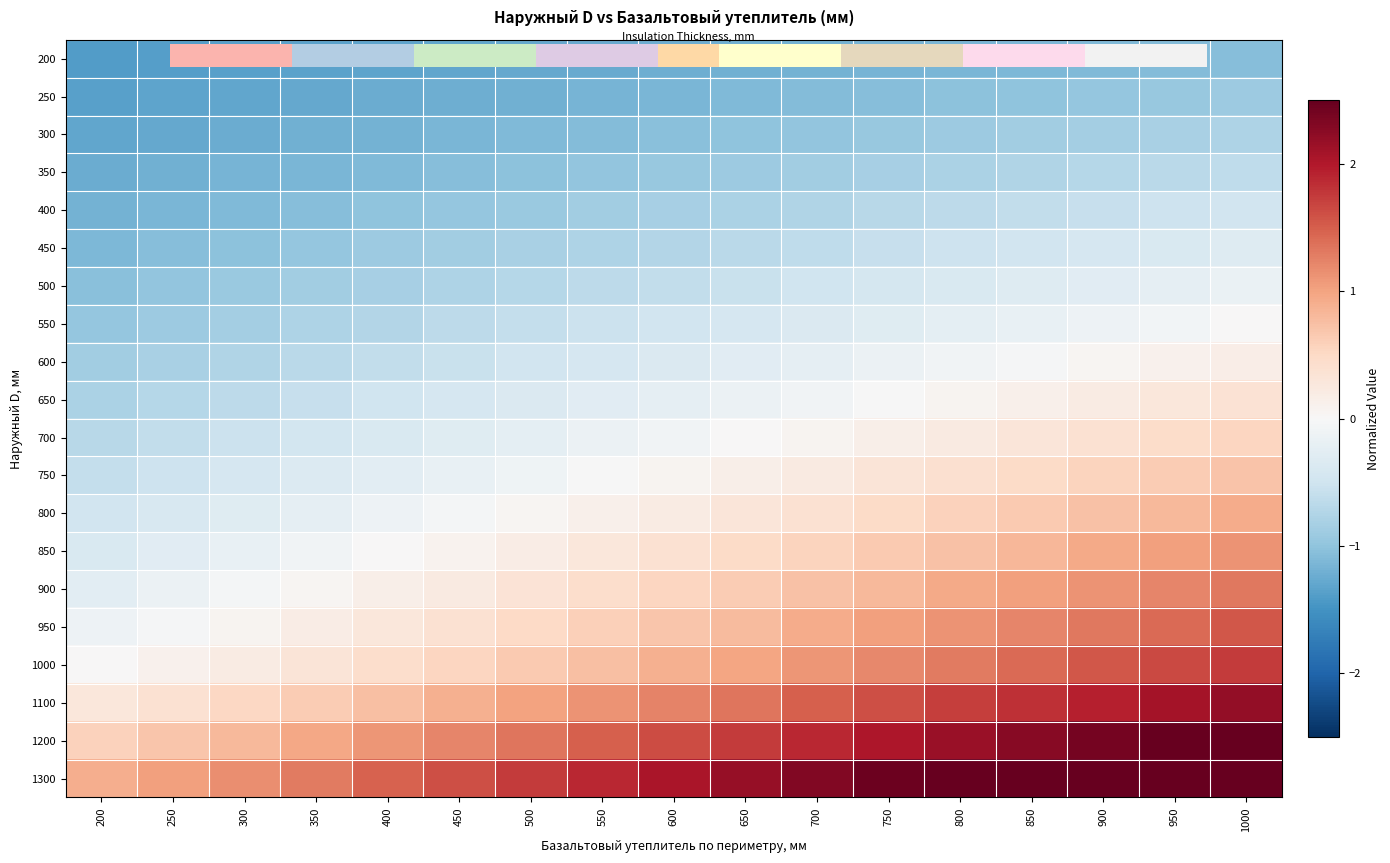

Which label corresponds to the smallest value in the chart?

200